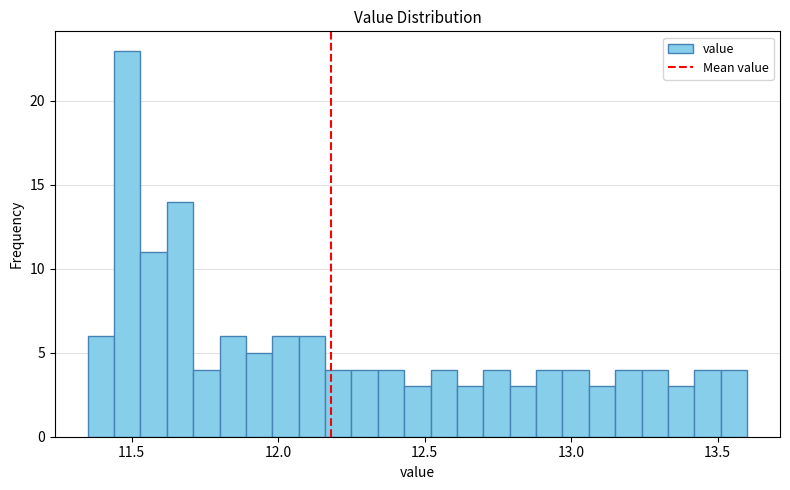

Around what value on the x-axis is the tallest bar? Give the approximate position of its centre, as read against the axis.

11.50